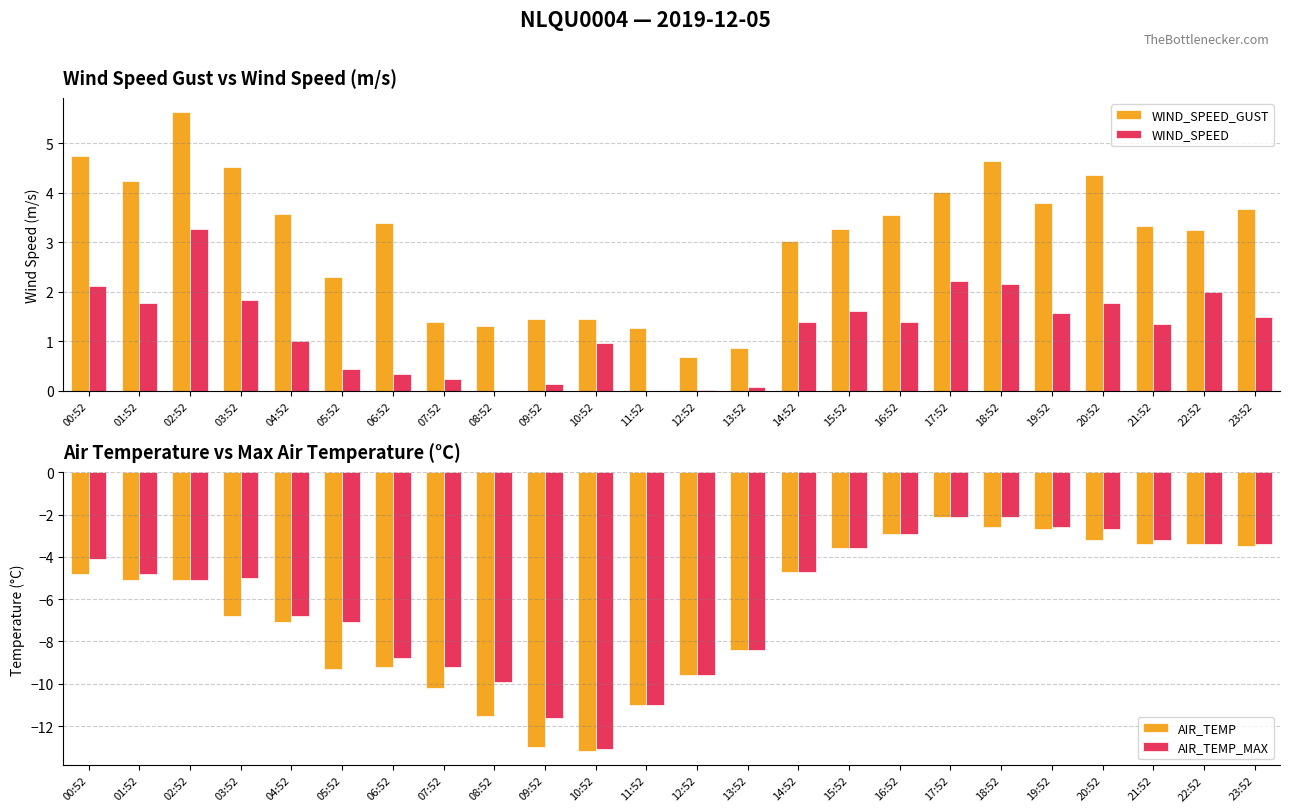

What are all the series names shown in the legend?

WIND_SPEED_GUST, WIND_SPEED, AIR_TEMP, AIR_TEMP_MAX